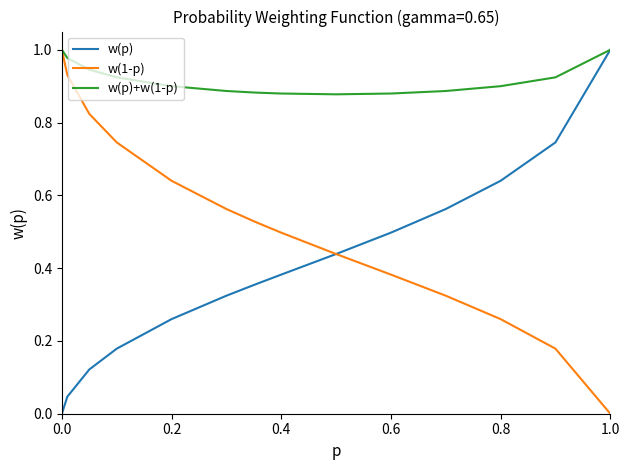

Which series has the largest total across all categories?

w(p)+w(1-p)